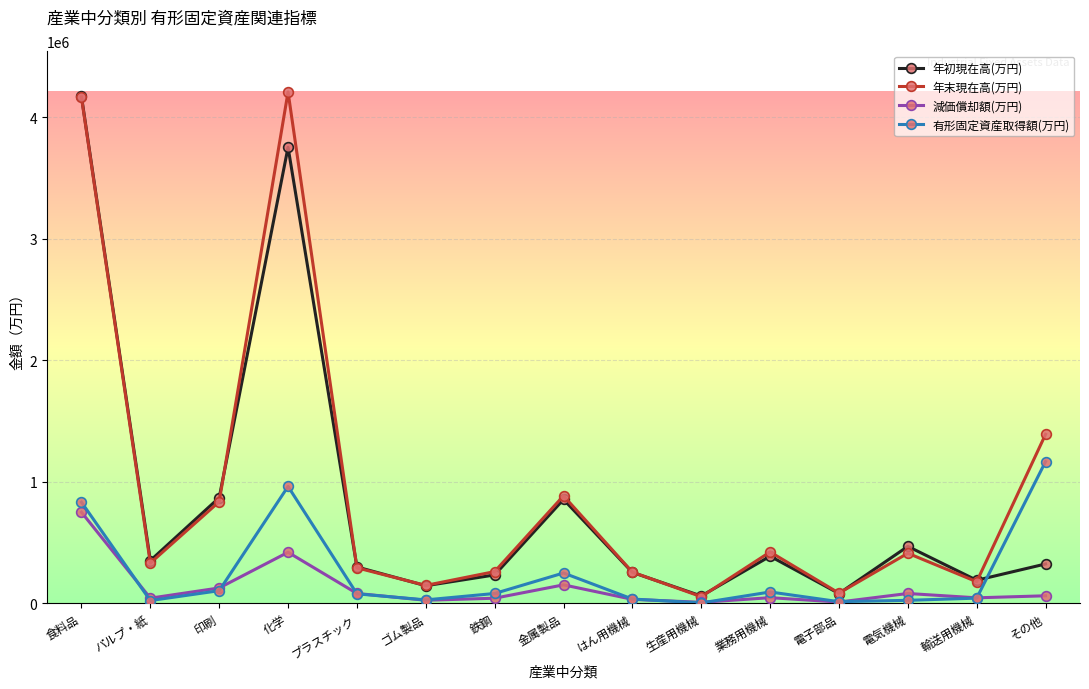

What is the difference between the 年初現在高(万円) values at 電気機械 and パルプ・紙?

116997